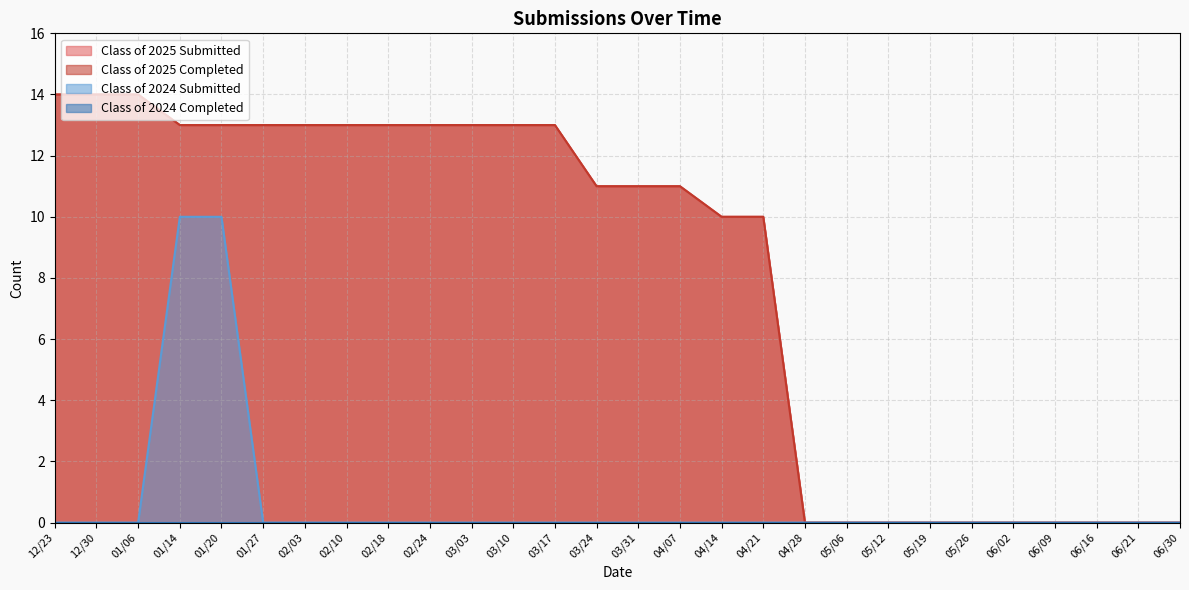

True or false: Class of 2025 Completed and Class of 2024 Submitted cross at least once.

False